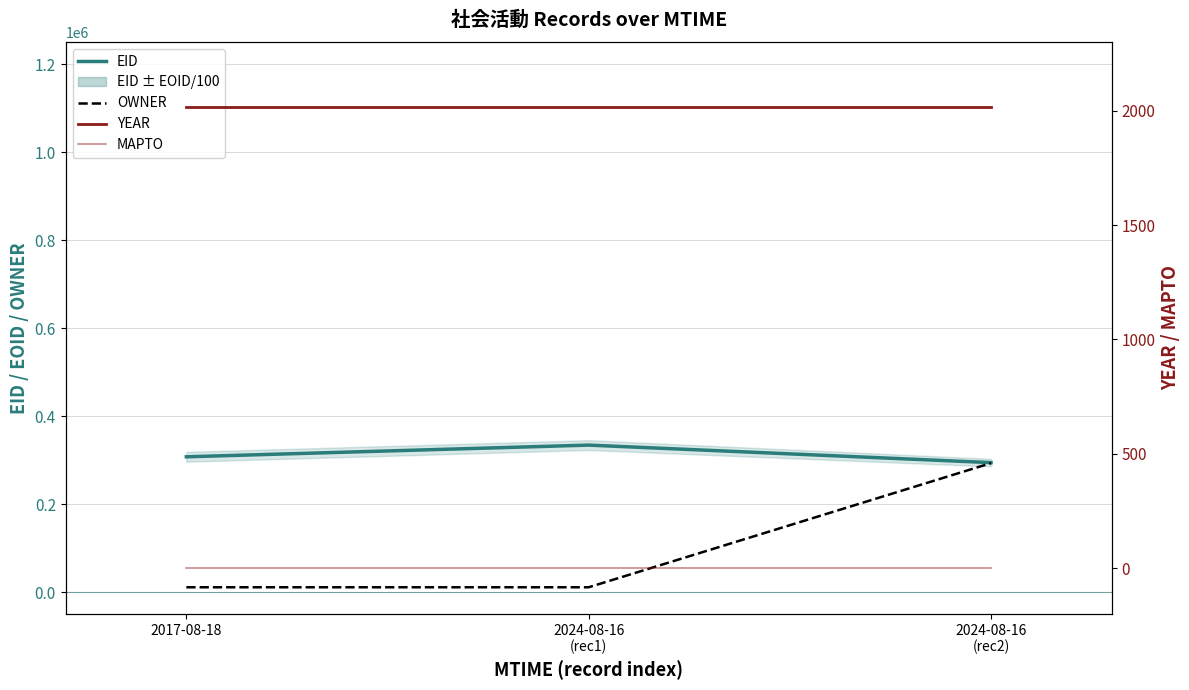

Which series has the largest range (max minus min)?

OWNER